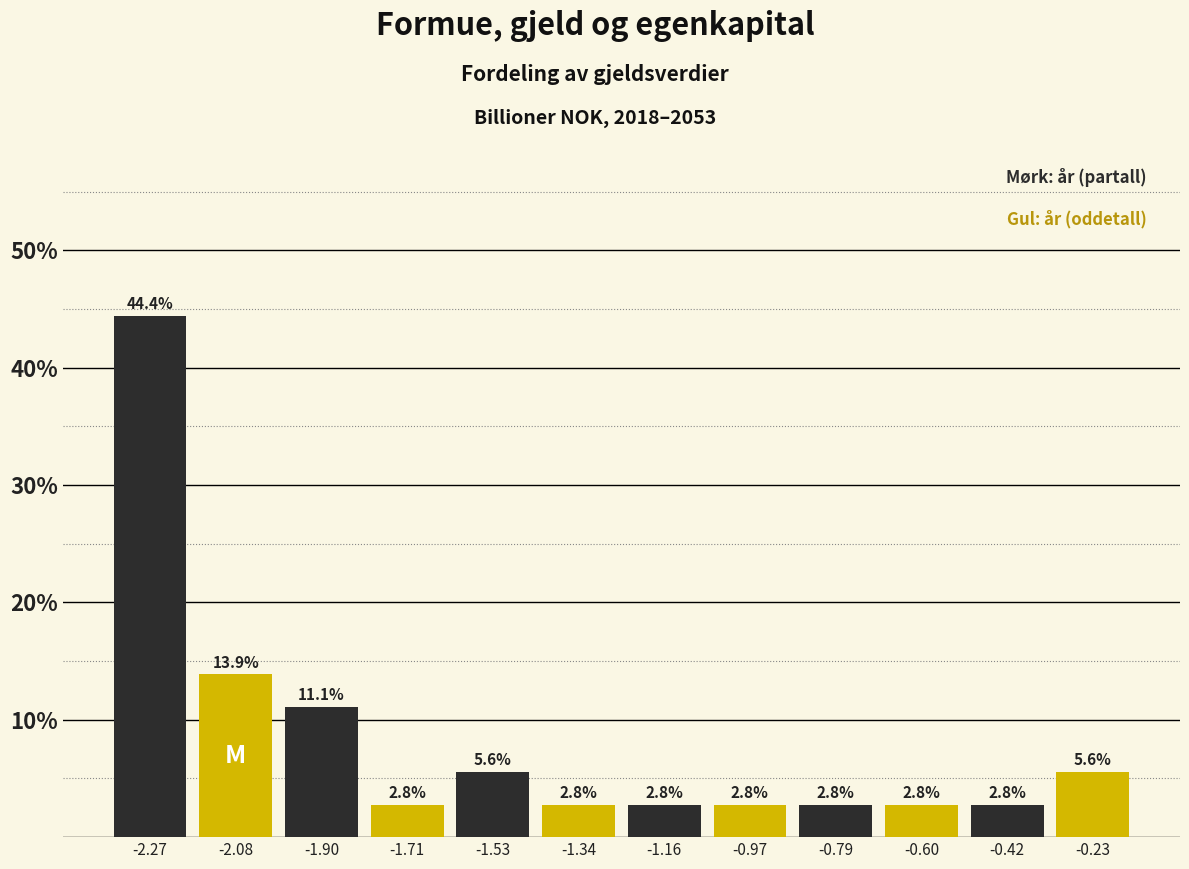

Reading left to right, list every bar in this chart as the range it spans on the x-axis followed by its height. The bar edges are not printed on the chart, so give them approximately, as read against the axis.

-2.360 to -2.175: 44.4
-2.175 to -1.990: 13.9
-1.990 to -1.805: 11.1
-1.805 to -1.620: 2.8
-1.620 to -1.435: 5.6
-1.435 to -1.250: 2.8
-1.250 to -1.065: 2.8
-1.065 to -0.880: 2.8
-0.880 to -0.695: 2.8
-0.695 to -0.510: 2.8
-0.510 to -0.325: 2.8
-0.325 to -0.140: 5.6